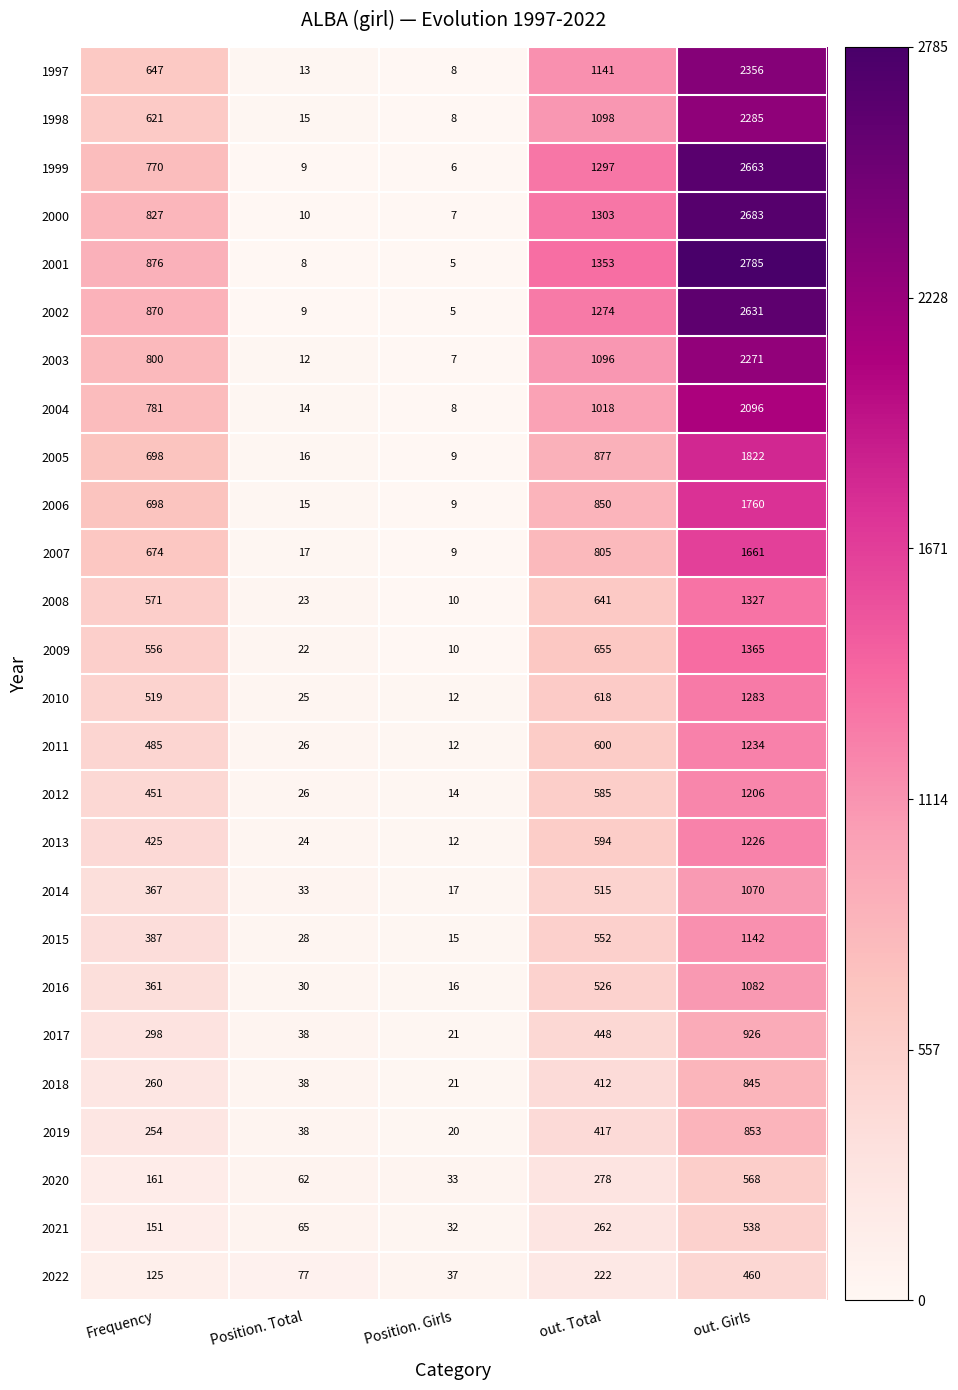

What is the spread (max minus min) of values at out. Girls?

2325